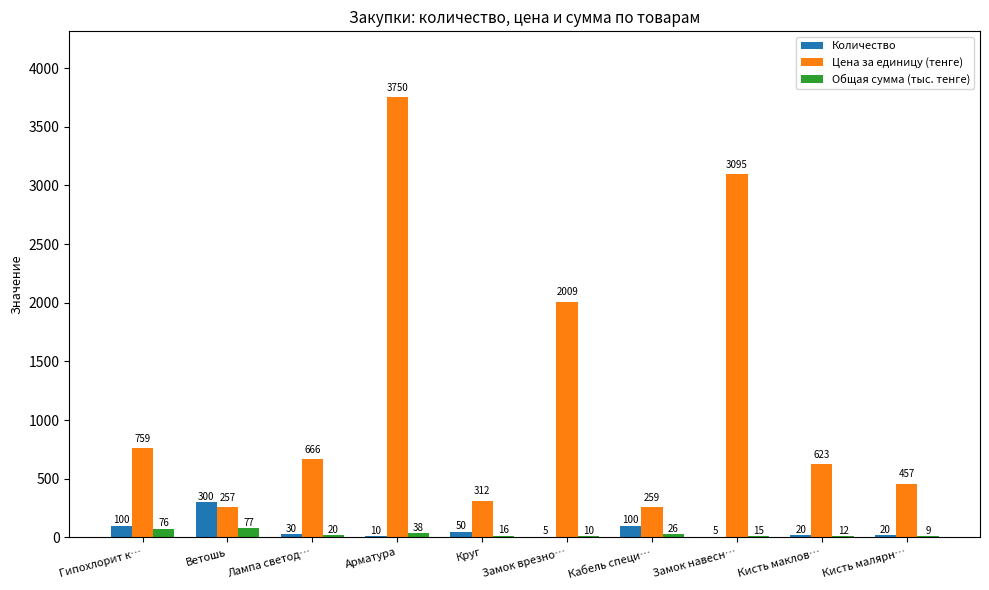

Is the value of Цена за единицу (тенге) at Лампа светод… greater than the value of Количество at Арматура?

Yes